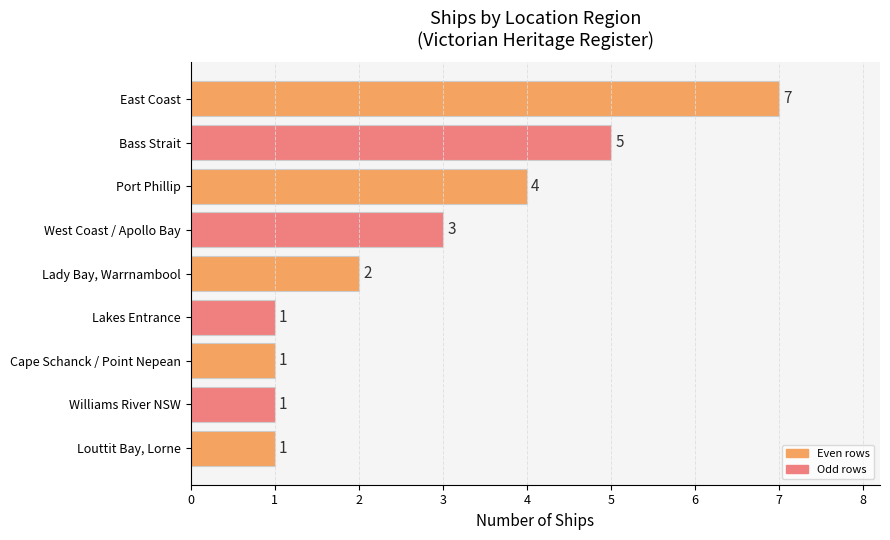

What is the difference between the values at Port Phillip and Louttit Bay, Lorne?

3